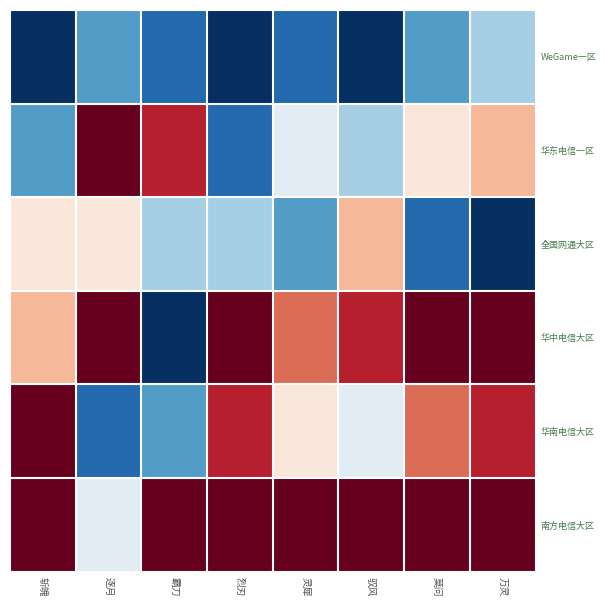

At which category is the sum across all series the highest?

万灵